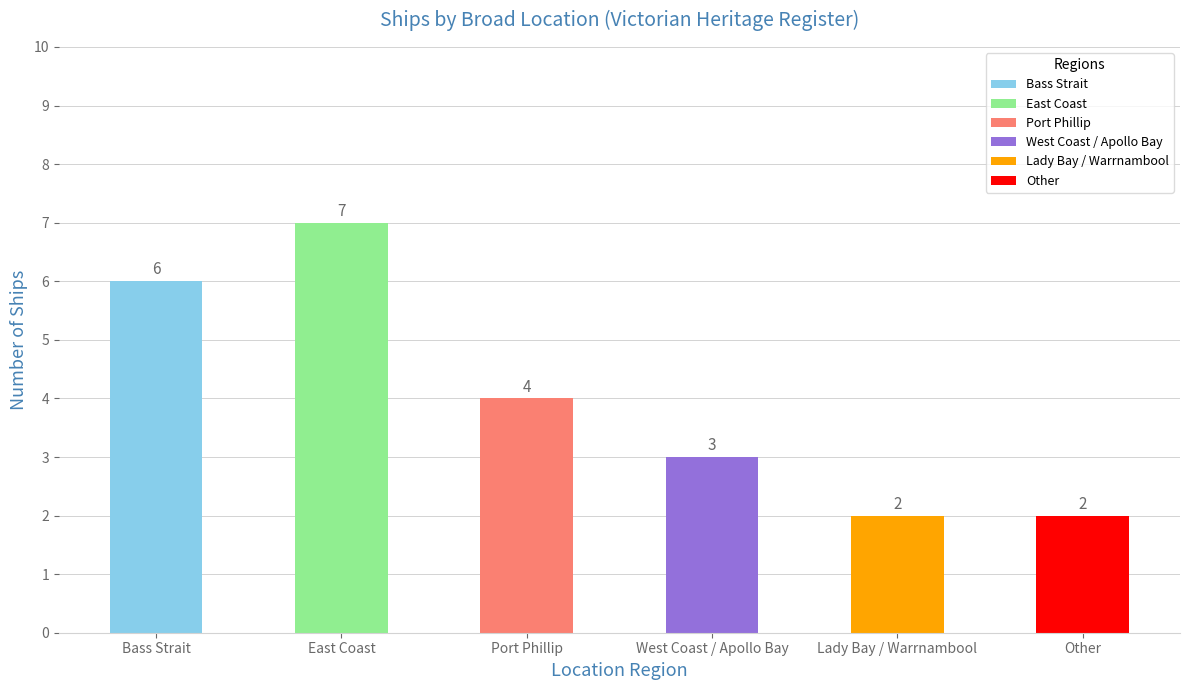

Reading left to right, what are all the values shown in this chart?

Bass Strait=6	East Coast=7	Port Phillip=4	West Coast / Apollo Bay=3	Lady Bay / Warrnambool=2	Other=2